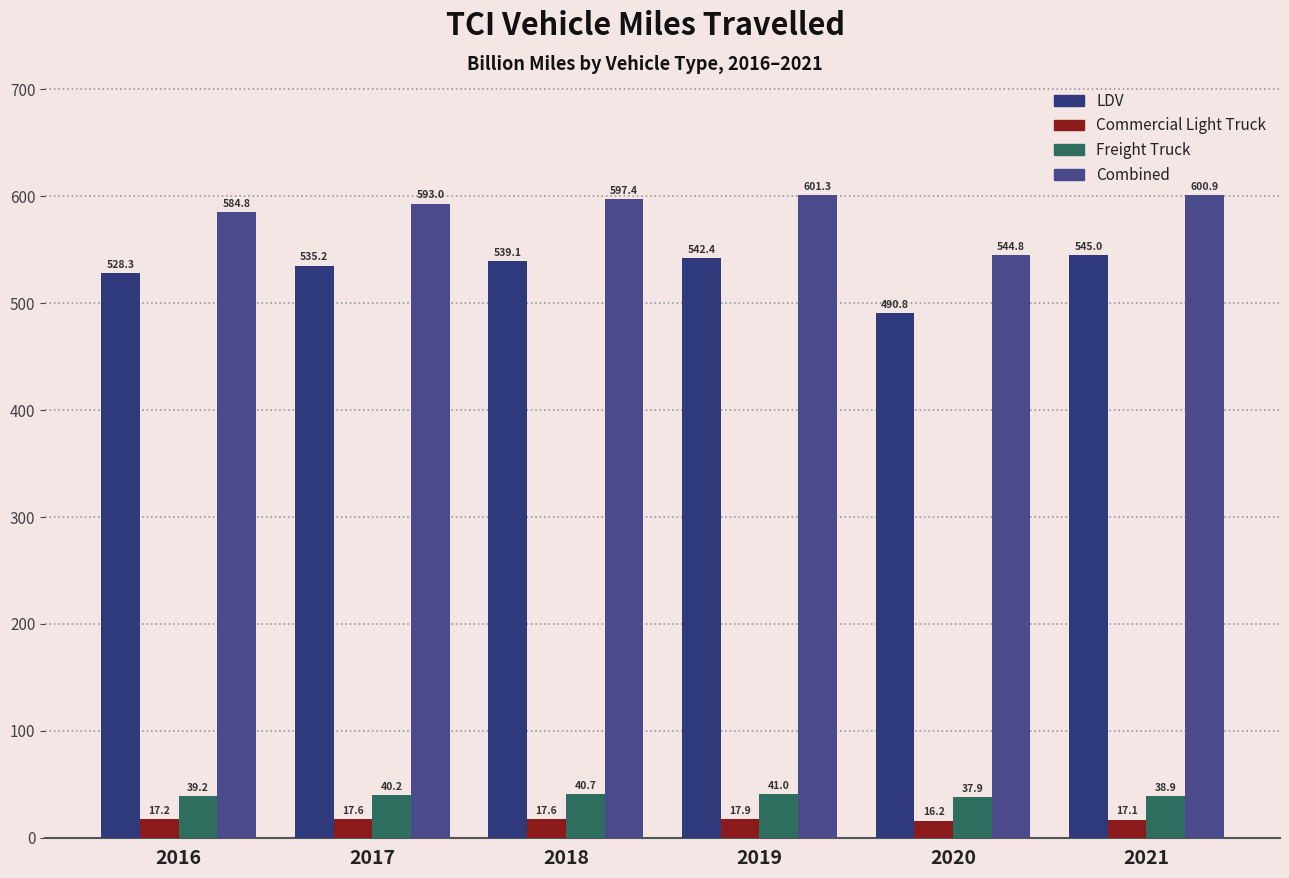

What is the difference between the highest and lowest values at 2018?

579.8